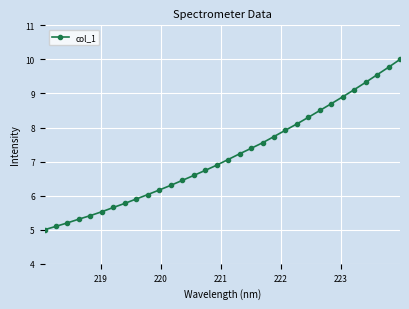

What is the minimum value shown in the chart?

5.0